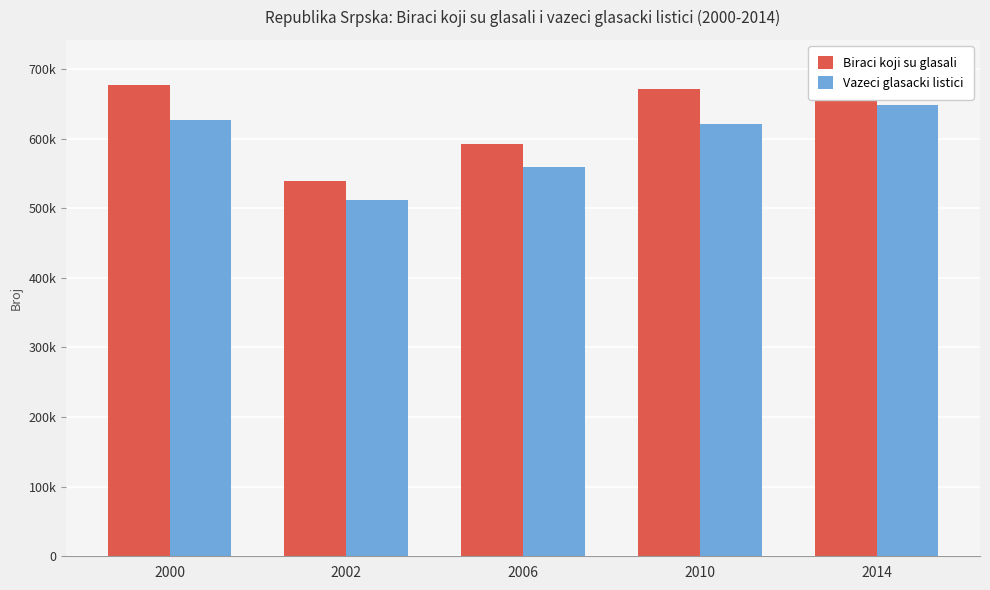

What is the spread (max minus min) of values at 2000?

50113